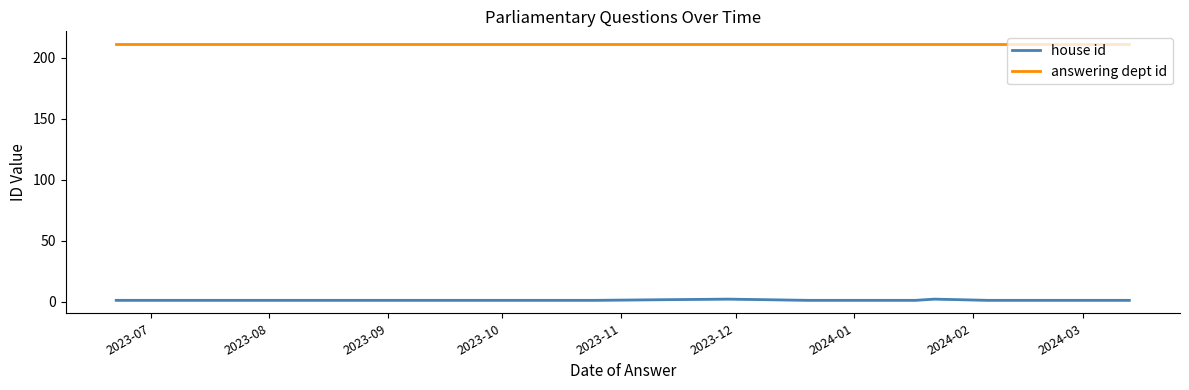

What is the minimum value for answering dept id?

211